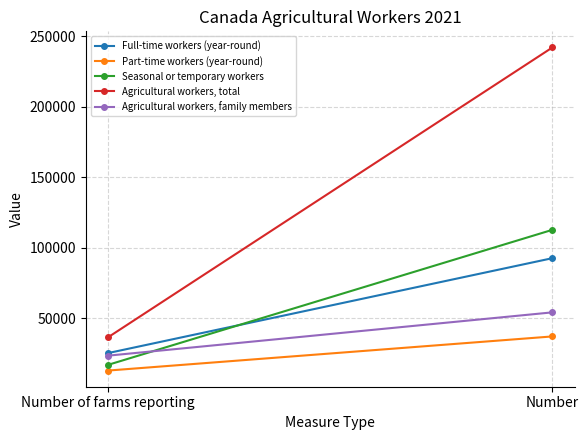

What is the spread (max minus min) of values at Number?

205102